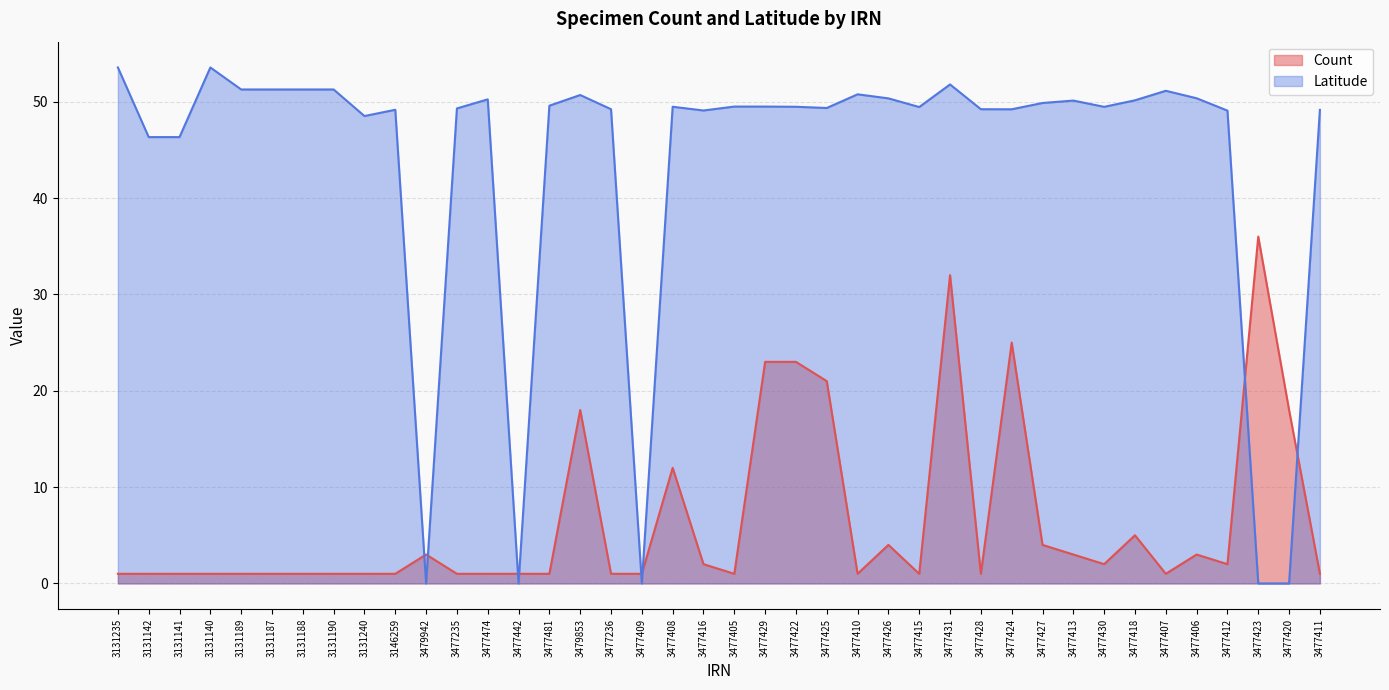

What is the sum of the Latitude values at 3477431 and 3477429?

101.3